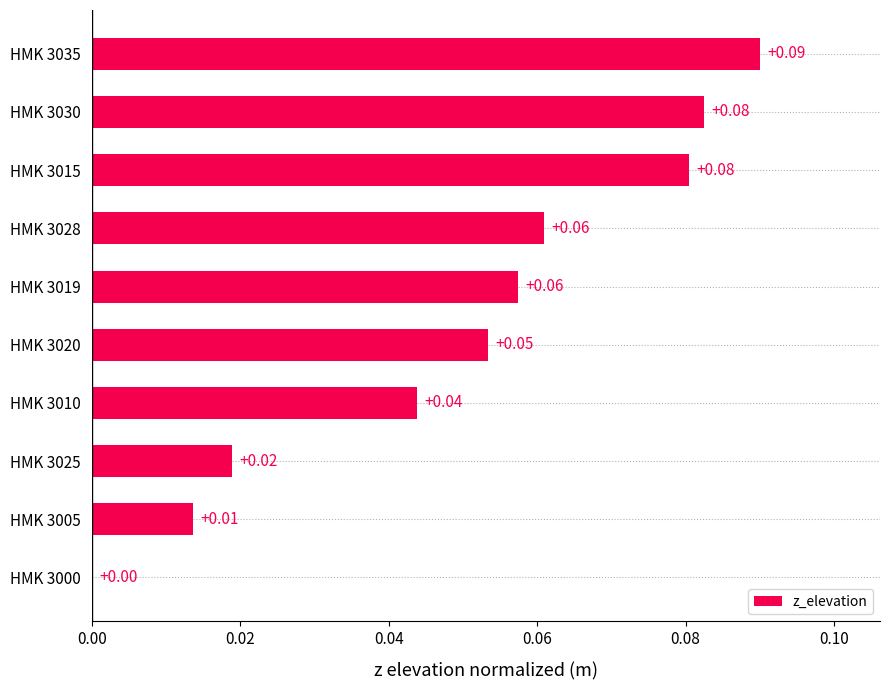

What is the sum of all values?

0.5